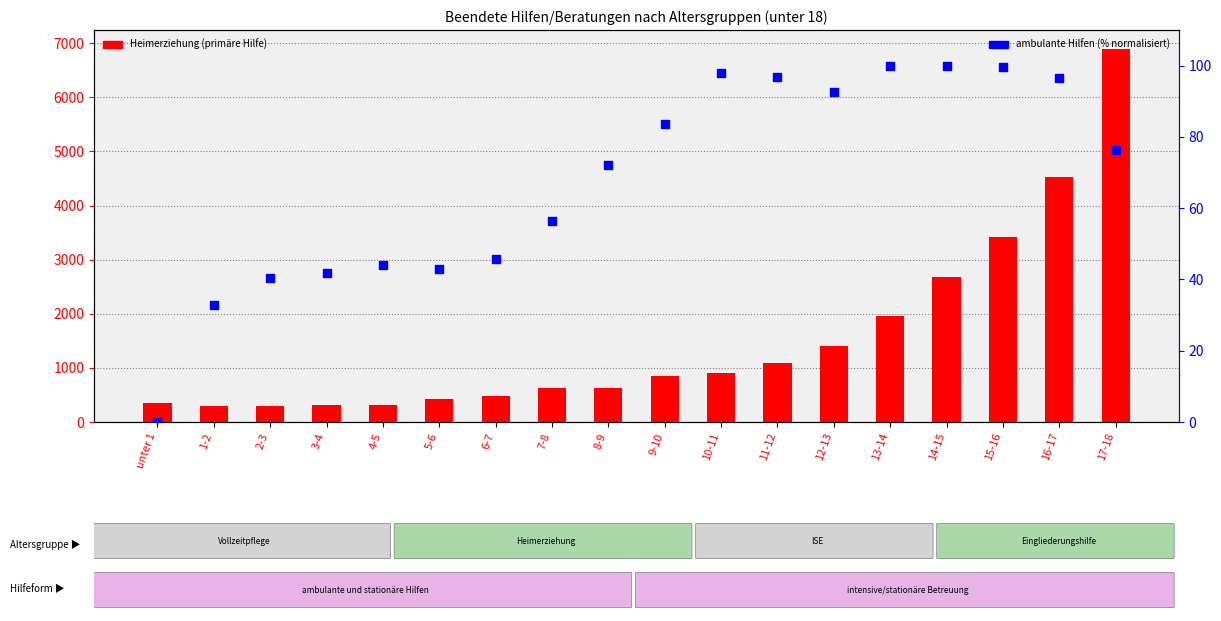

At how many categories does at least one series exceed 3441?

2